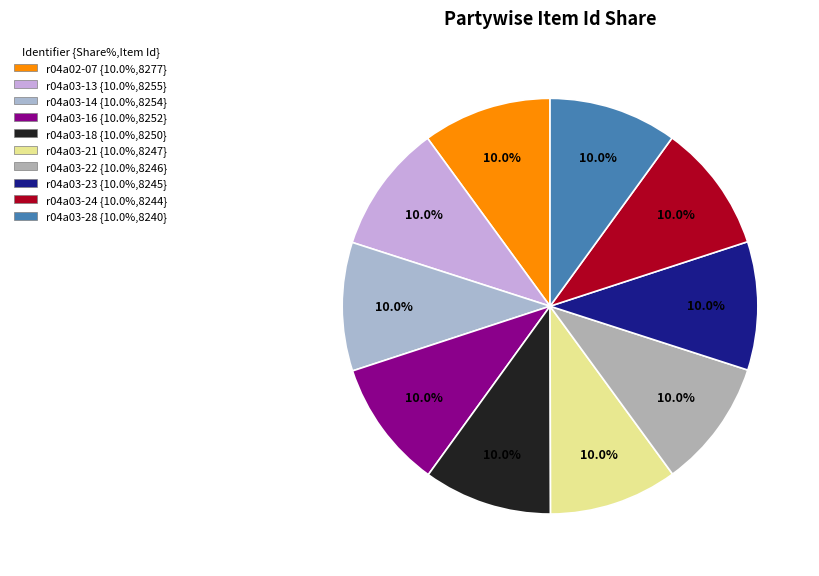

What is the change in value from r04a02-07 to r04a03-24?

-33